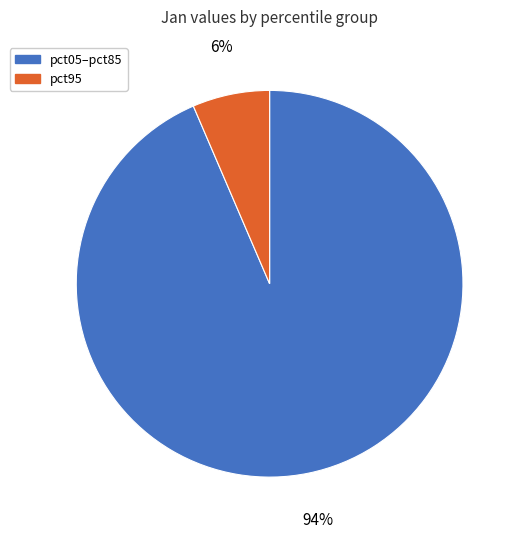

To the nearest percent, what percentage of the pie is pct95?

6%